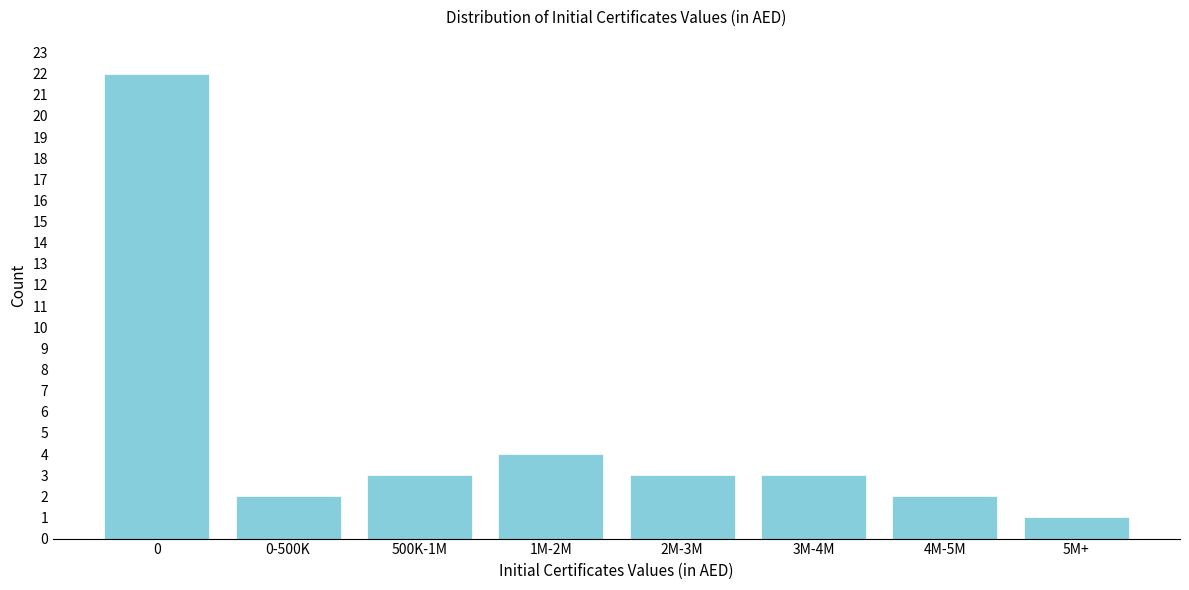

Reading left to right, what are all the values shown in this chart?

22	2	3	4	3	3	2	1